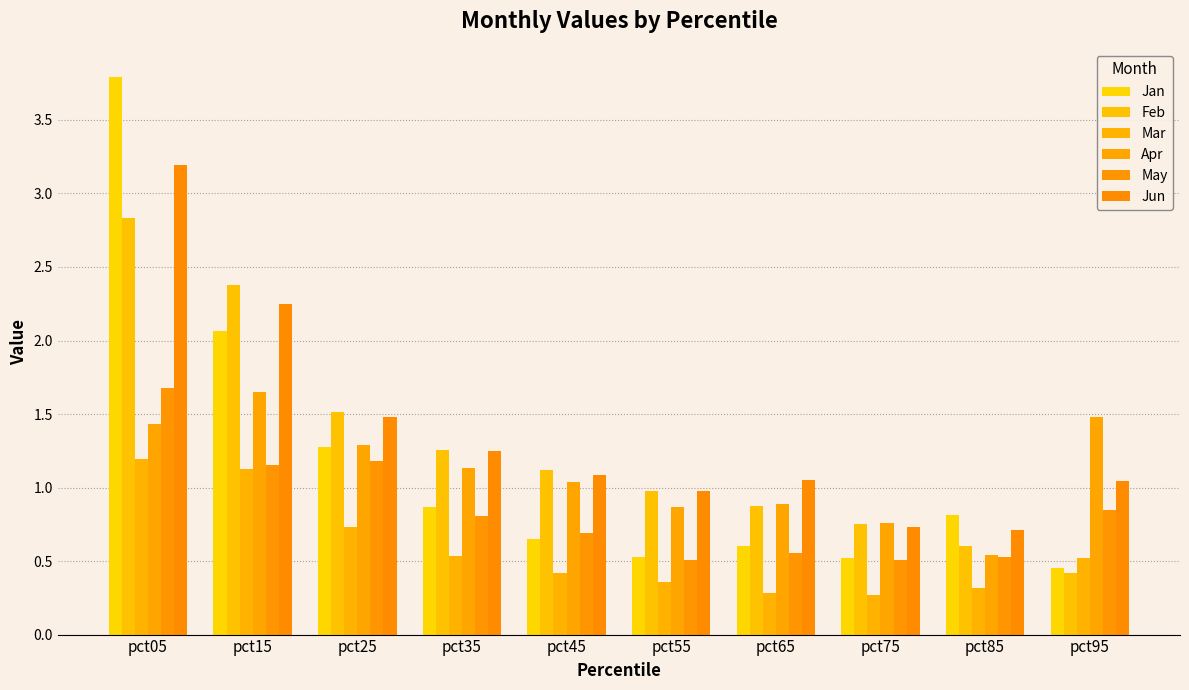

The value of Apr at pct25 is 0.3. True or false?

False